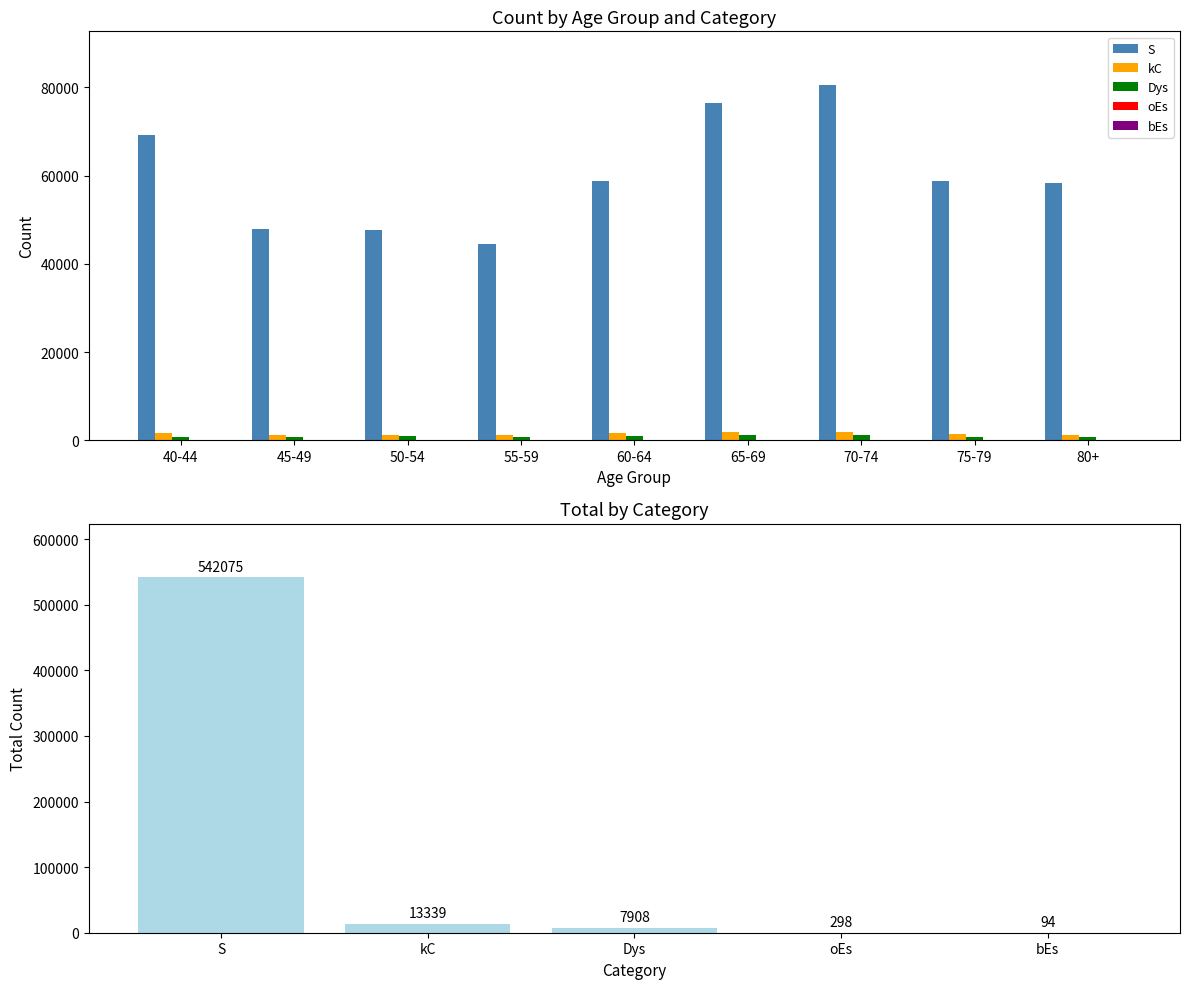

The value of oEs at 50-54 is 15. True or false?

True